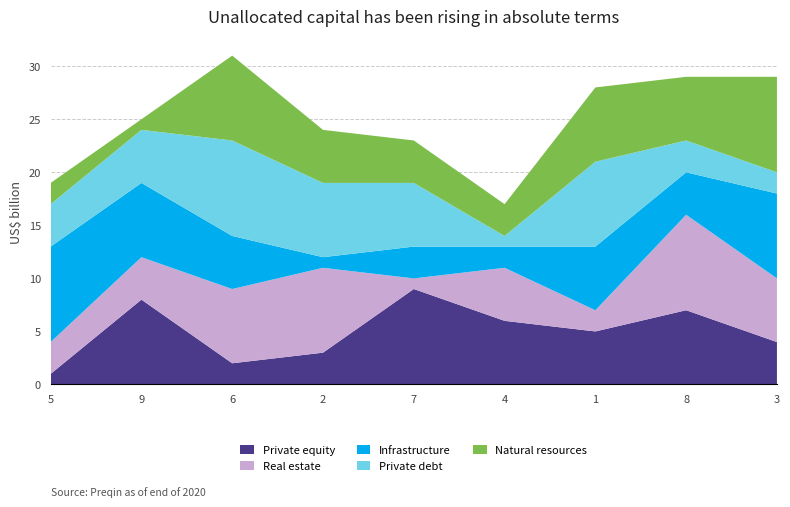

What is the maximum value for Private equity?

9